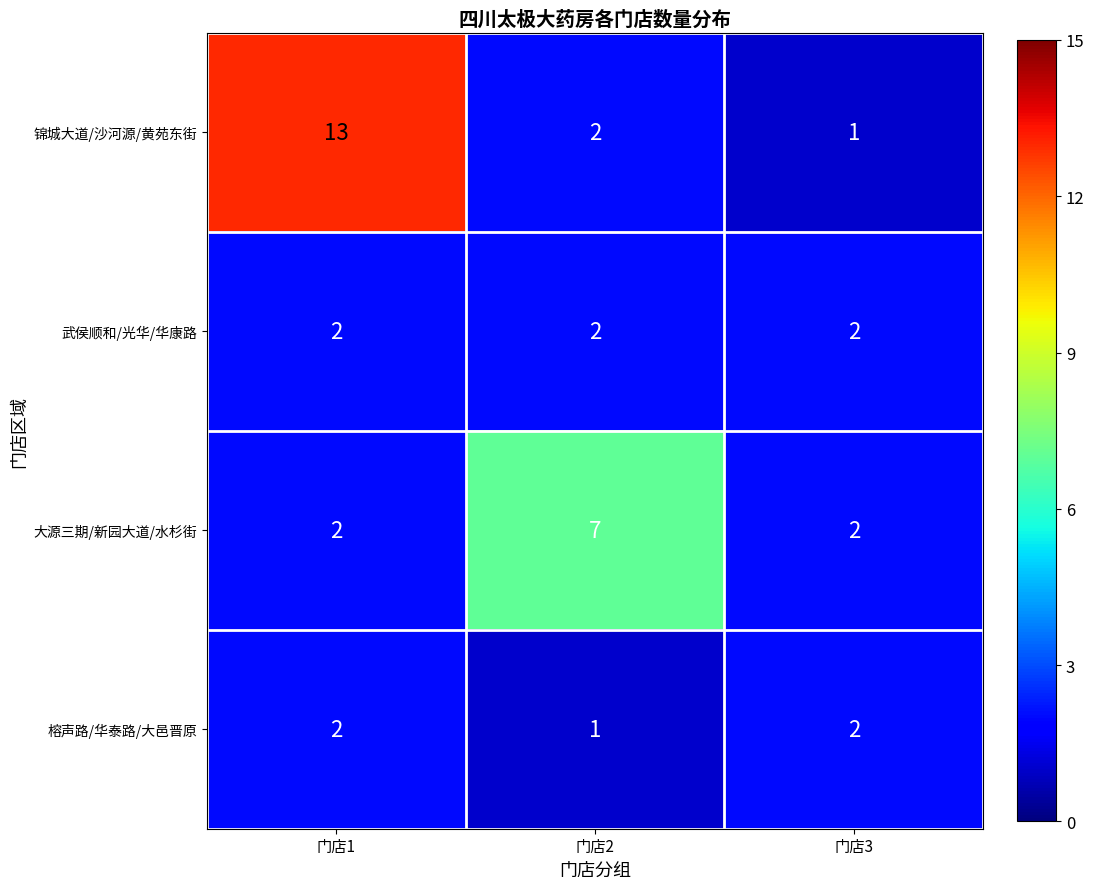

Reading left to right, what are all the values shown in this chart?

锦城大道/沙河源/黄苑东街: 13	2	1
武侯顺和/光华/华康路: 2	2	2
大源三期/新园大道/水杉街: 2	7	2
榕声路/华泰路/大邑晋原: 2	1	2